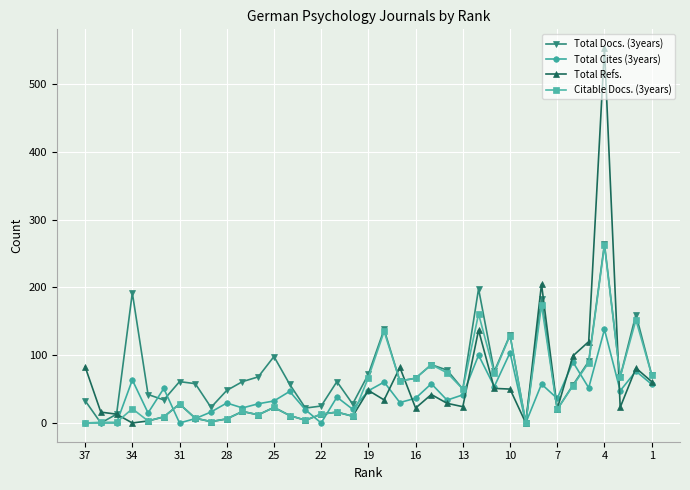

What is the value of the Total Cites (3years) point at the 30th from the left?

57.4